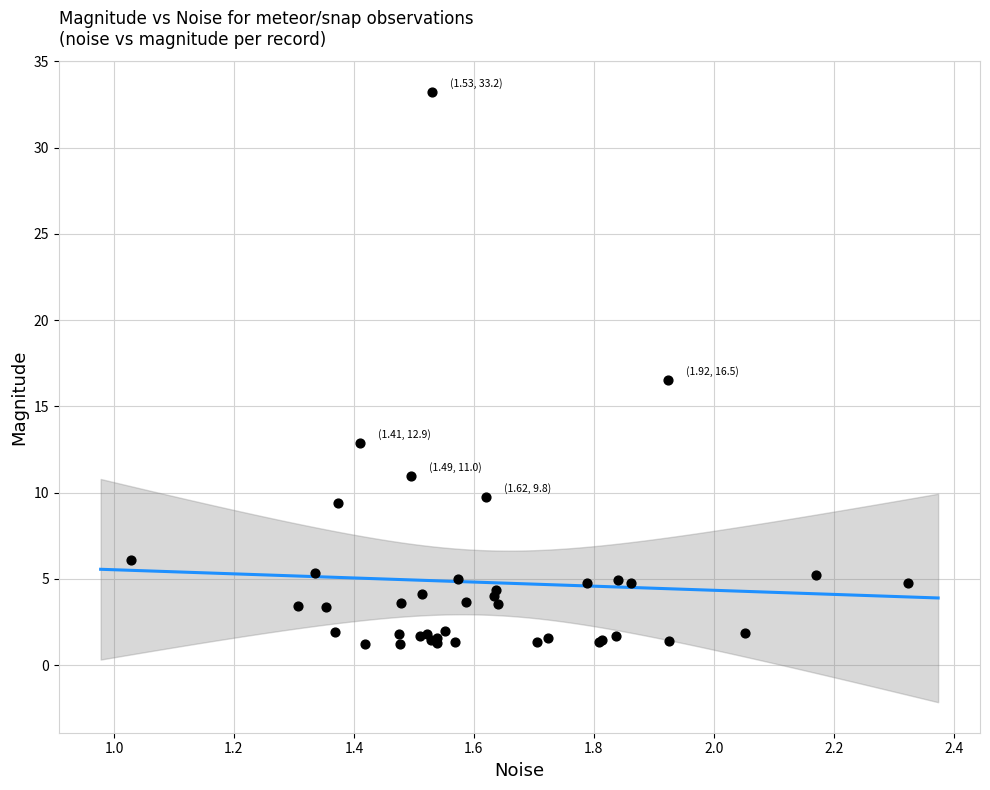

What Y value in the scatter plot is closest to 17?

16.5